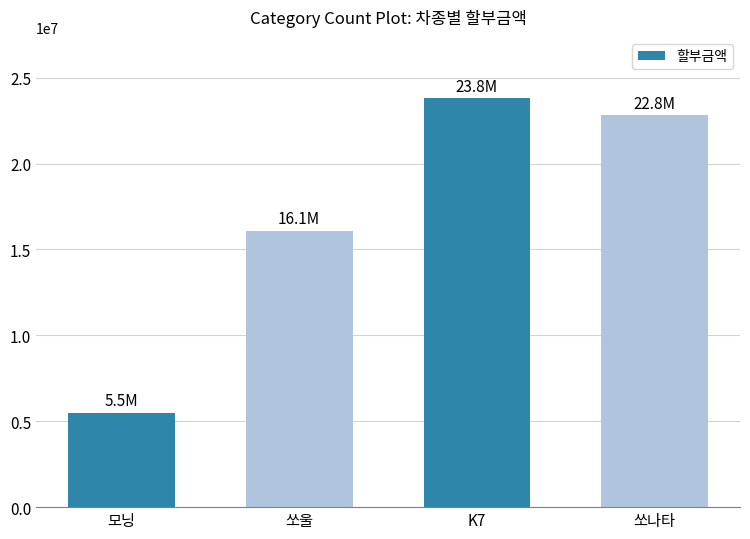

What is the value of the 1st bar from the left?

5500000